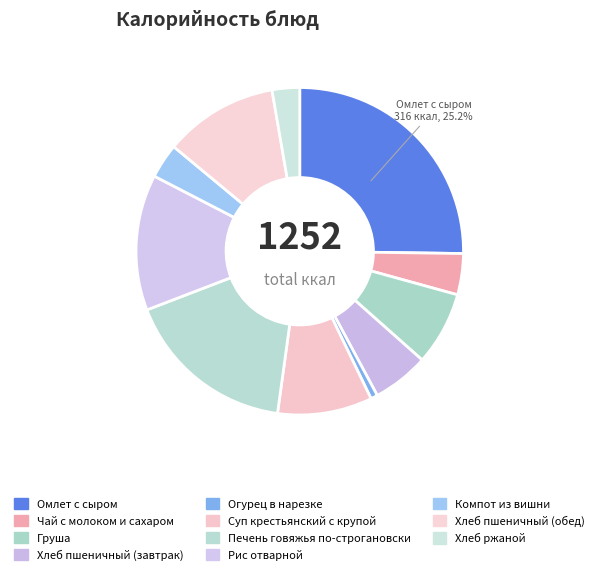

Count the number of slices in the pie.

11